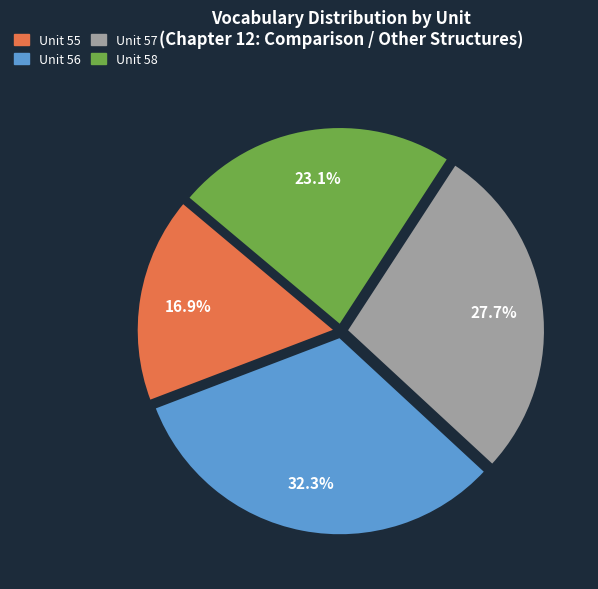

To the nearest percent, what is the combined percentage of Unit 56 and Unit 58?

55%